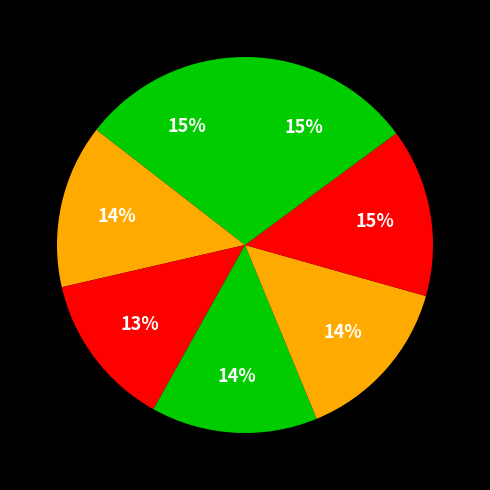

How many slices are in this pie chart?

7